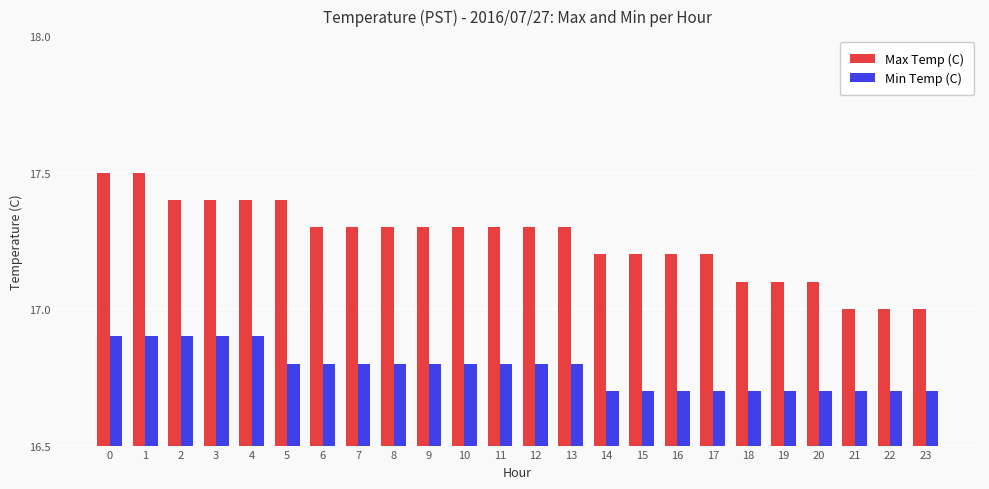

What is the value of the Max Temp (C) bar at the 1st from the left?

17.5